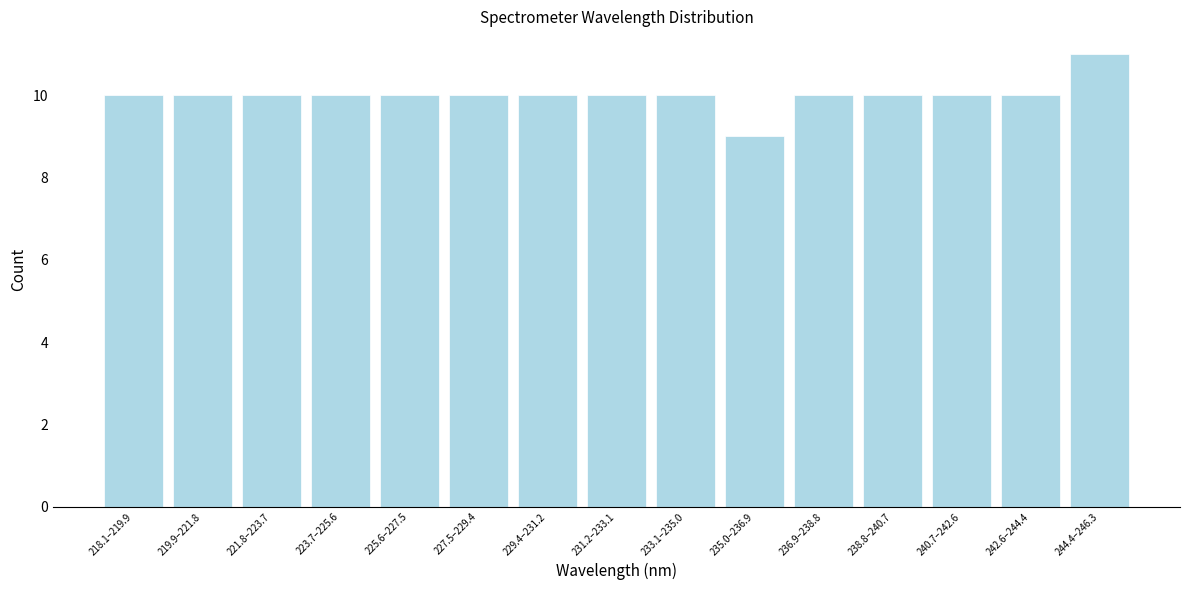

Reading right to left, list all the values displayed in this chart.

11	10	10	10	10	9	10	10	10	10	10	10	10	10	10